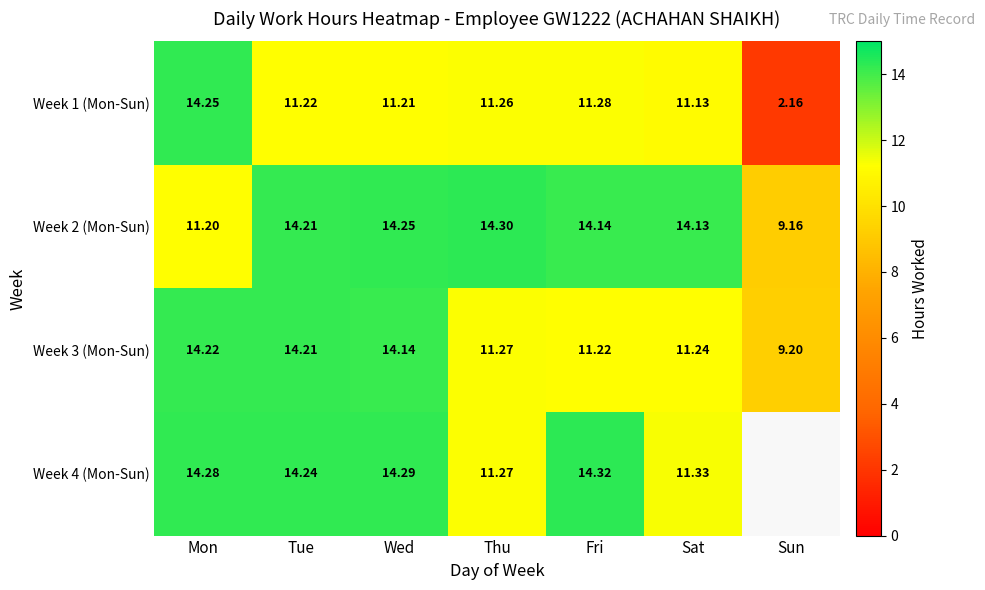

At how many categories does at least one series exceed 2?

7